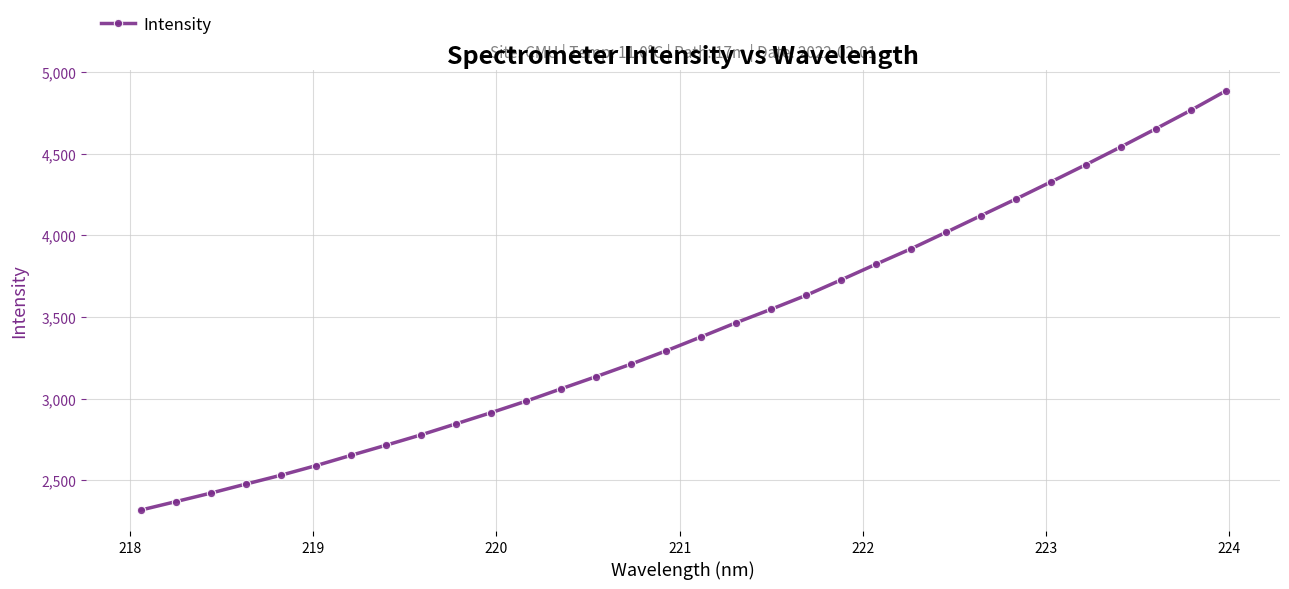

What is the value of the 15th point from the left?

3212.1